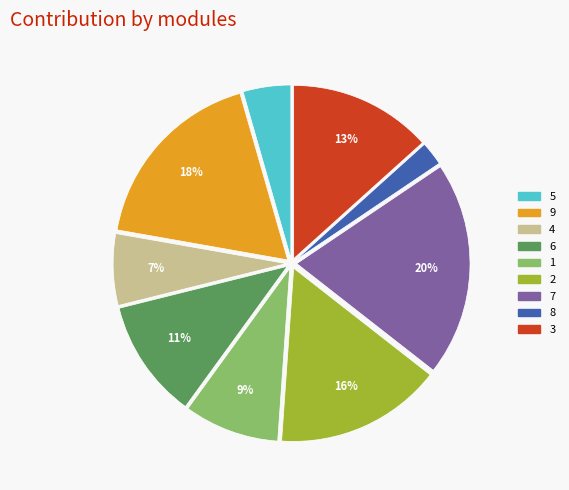

To the nearest percent, what is the average slice percentage?

11%